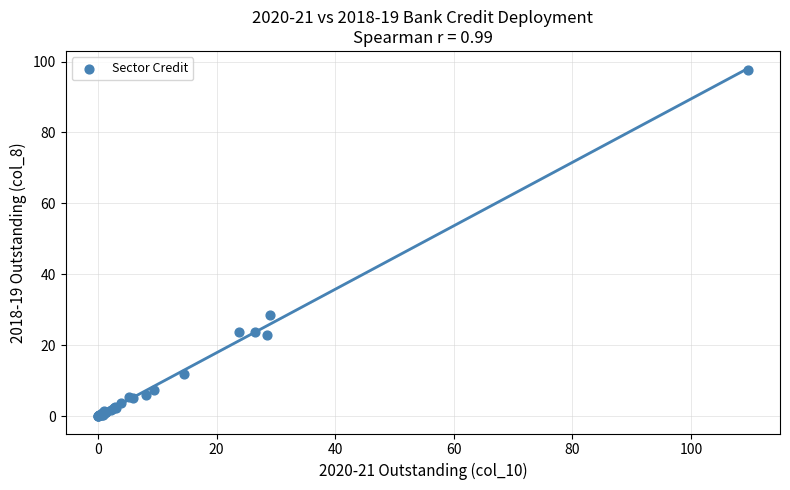

What Y value in the scatter plot is closest to 48?

28.6